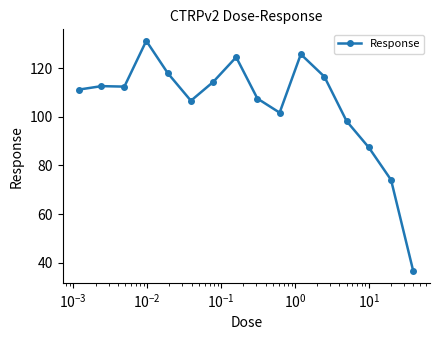

What is the sum of all values?

1678.3